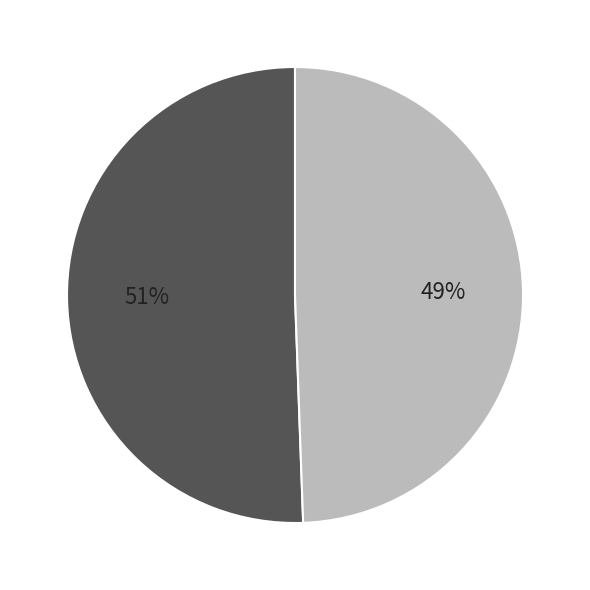

To the nearest percent, what is the average slice percentage?

50%